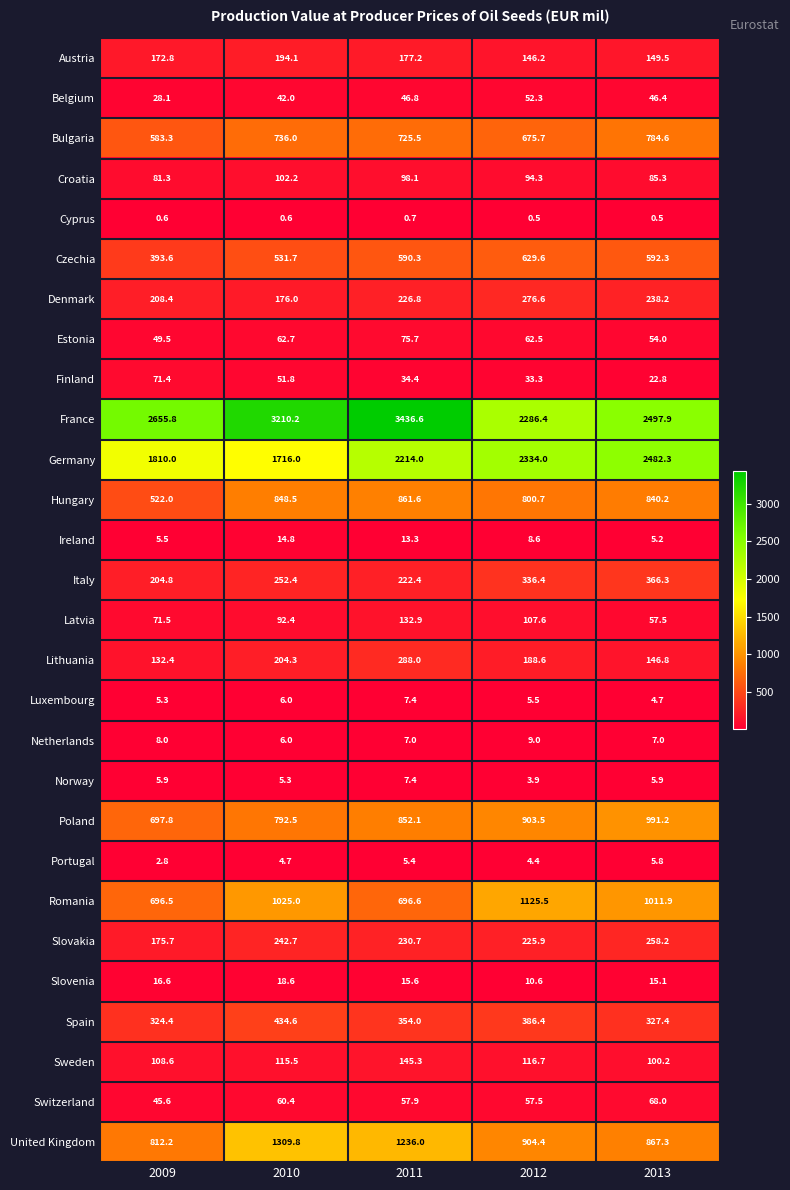

The value of Ireland at 2012 is 3.9. True or false?

False